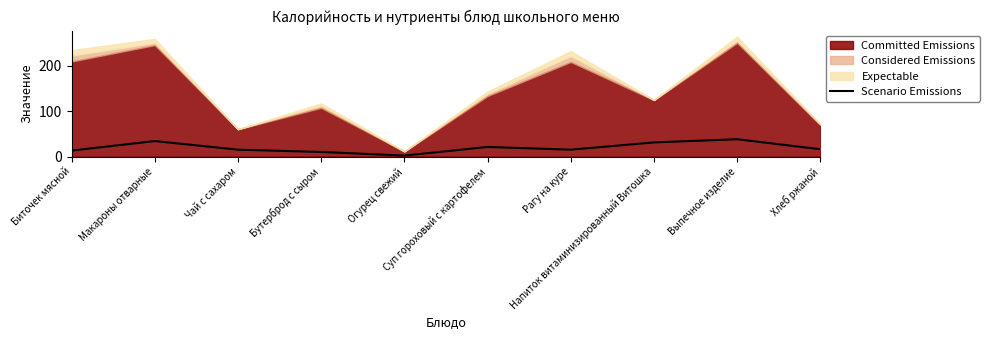

Read the value at Огурец свежий.

2